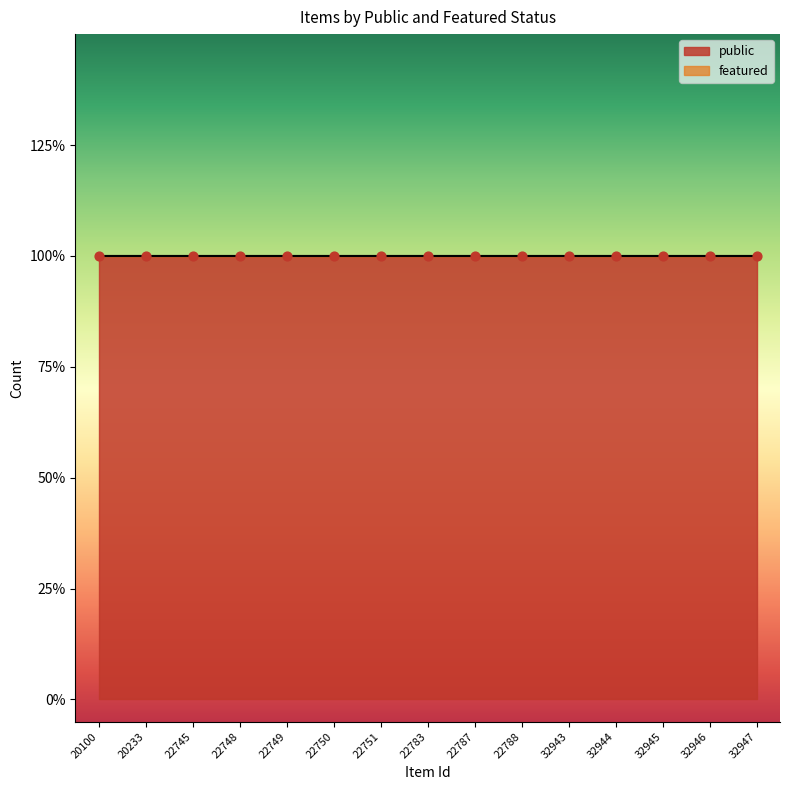

Is the value of featured at 20100 greater than the value of public at 20100?

No